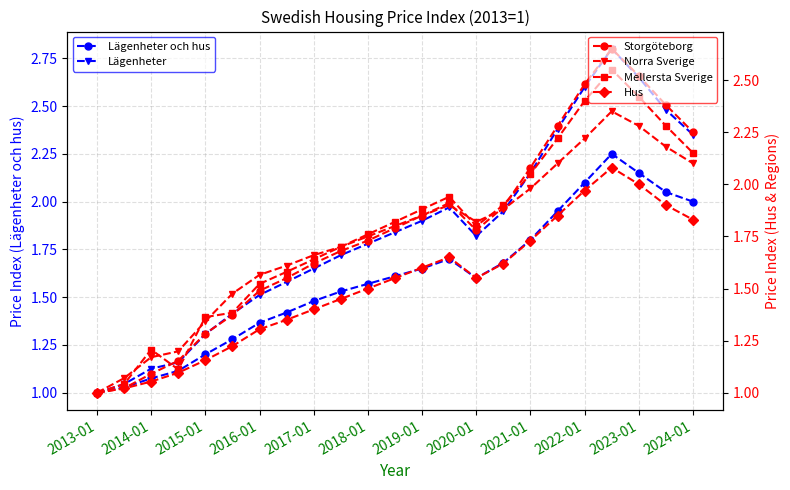

What is the difference between the maximum and minimum values in the Norra Sverige series?

1.4